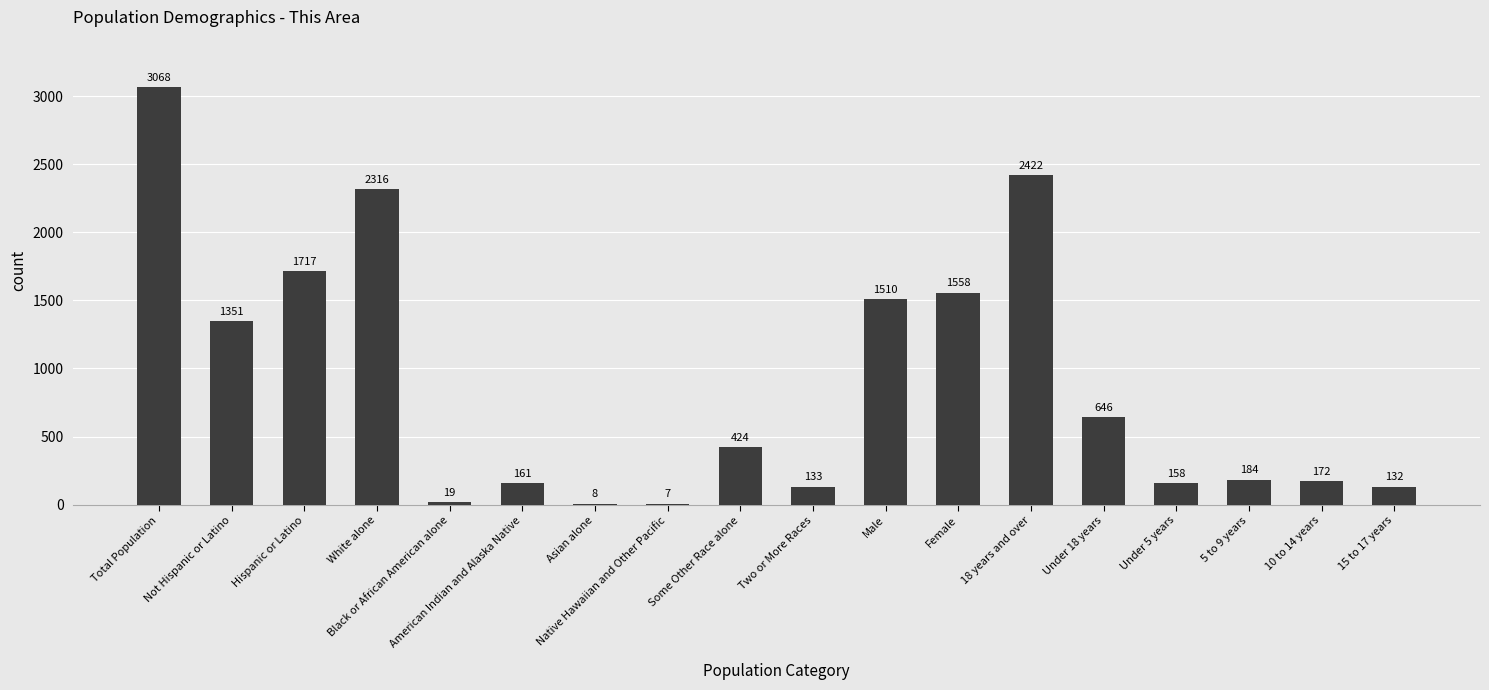

What is the ratio of the value at Not Hispanic or Latino to the value at 18 years and over?

0.6